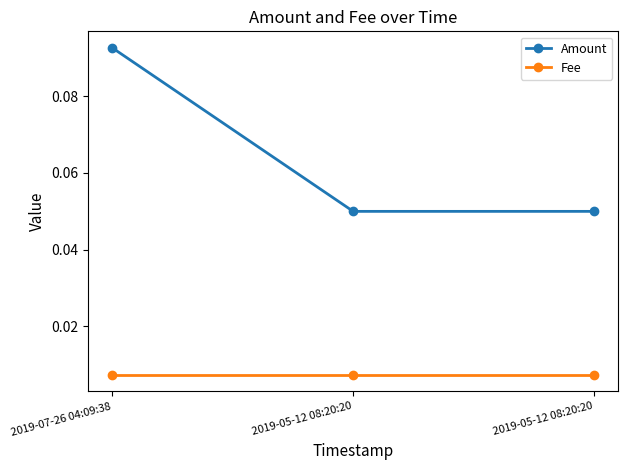

Which series has the largest range (max minus min)?

Amount